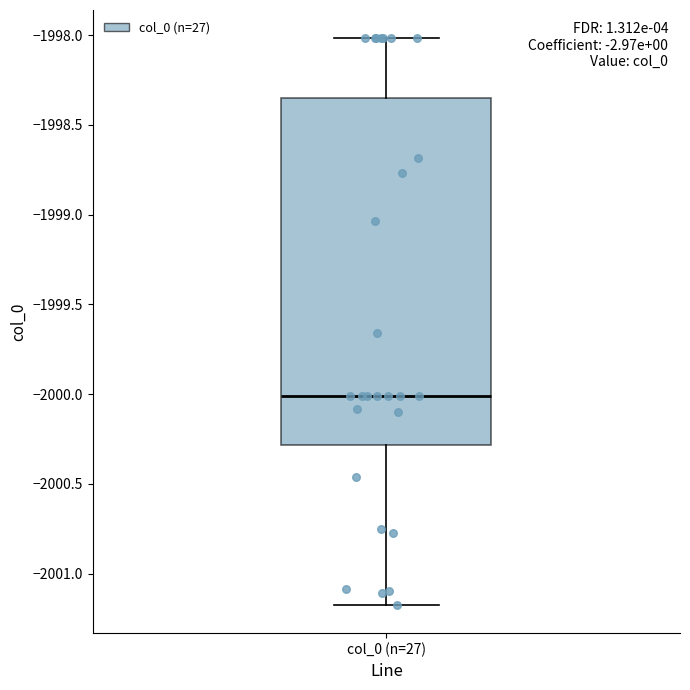

Transcribe this box plot: give where the median line is, the range the box spans, and where the two whiskers end, as read against the y-axis. The values are not printed on the chart, so give them approximately, as read against the axis.

median -2000.00, box -2000.30 to -1998.35, whiskers -2001.15 to -1998.00